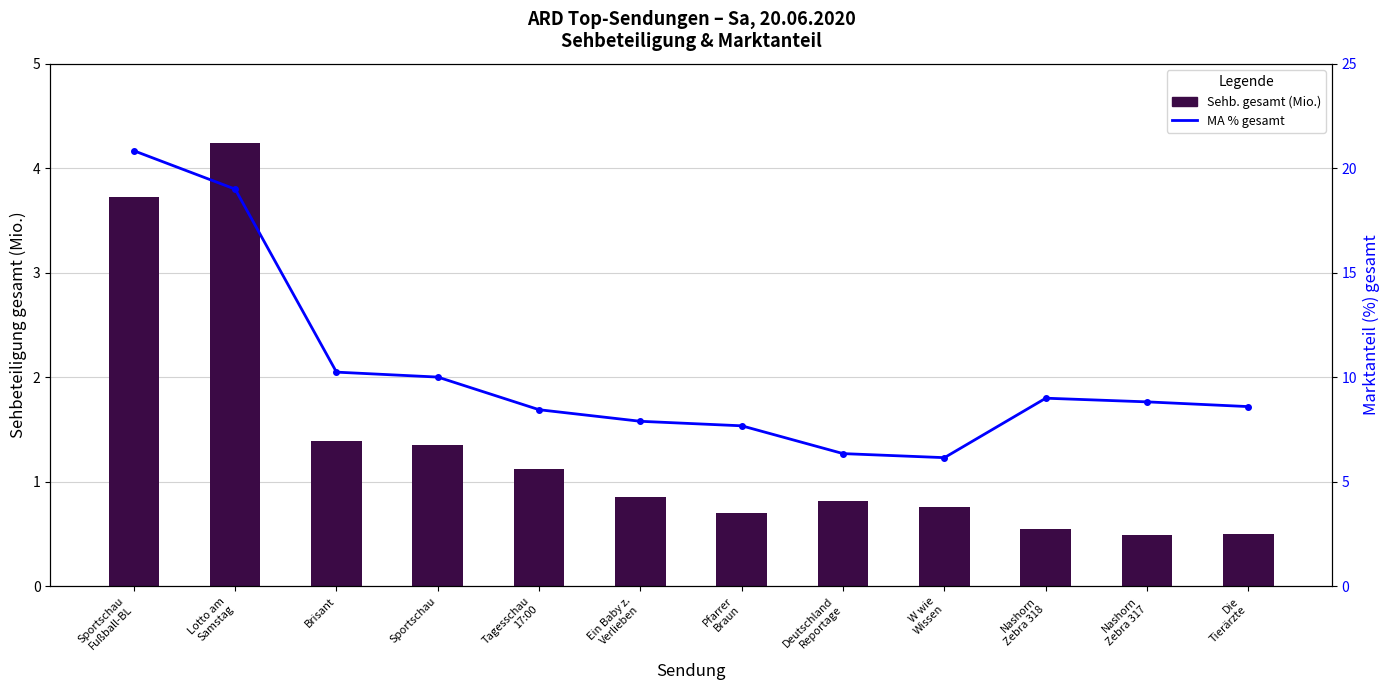

How many distinct data groups are displayed?

2